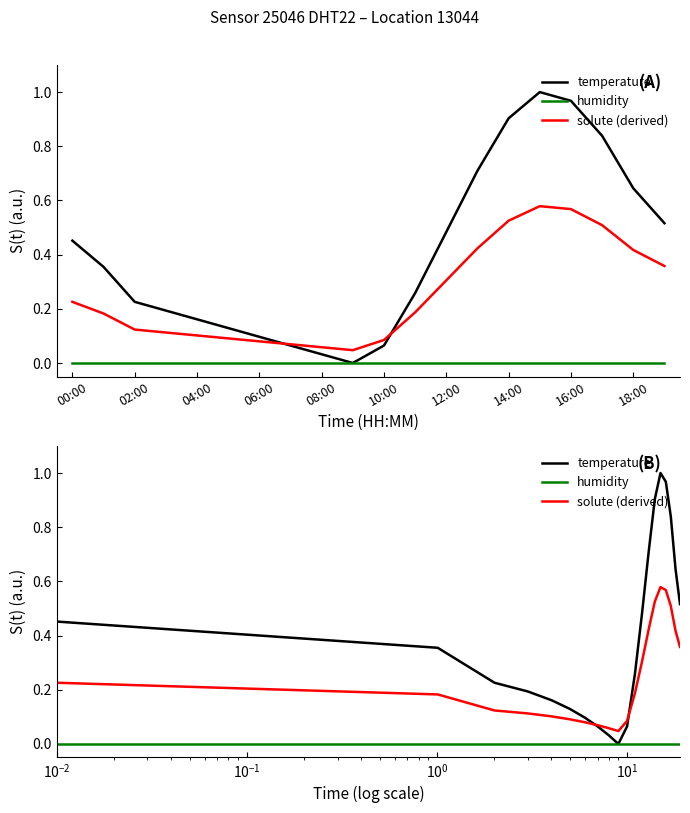

Reading right to left, transcribe all the data shown in this chart.

temperature: 0.5	0.6	0.8	1.0	1.0	0.9	0.7	0.5	0.3	0.1	0.0	0.0	0.1	0.1	0.1	0.2	0.2	0.2	0.4	0.5
humidity: 0.0	0.0	0.0	0.0	0.0	0.0	0.0	0.0	0.0	0.0	0.0	0.0	0.0	0.0	0.0	0.0	0.0	0.0	0.0	0.0
solute (derived): 0.4	0.4	0.5	0.6	0.6	0.5	0.4	0.3	0.2	0.1	0.0	0.1	0.1	0.1	0.1	0.1	0.1	0.1	0.2	0.2